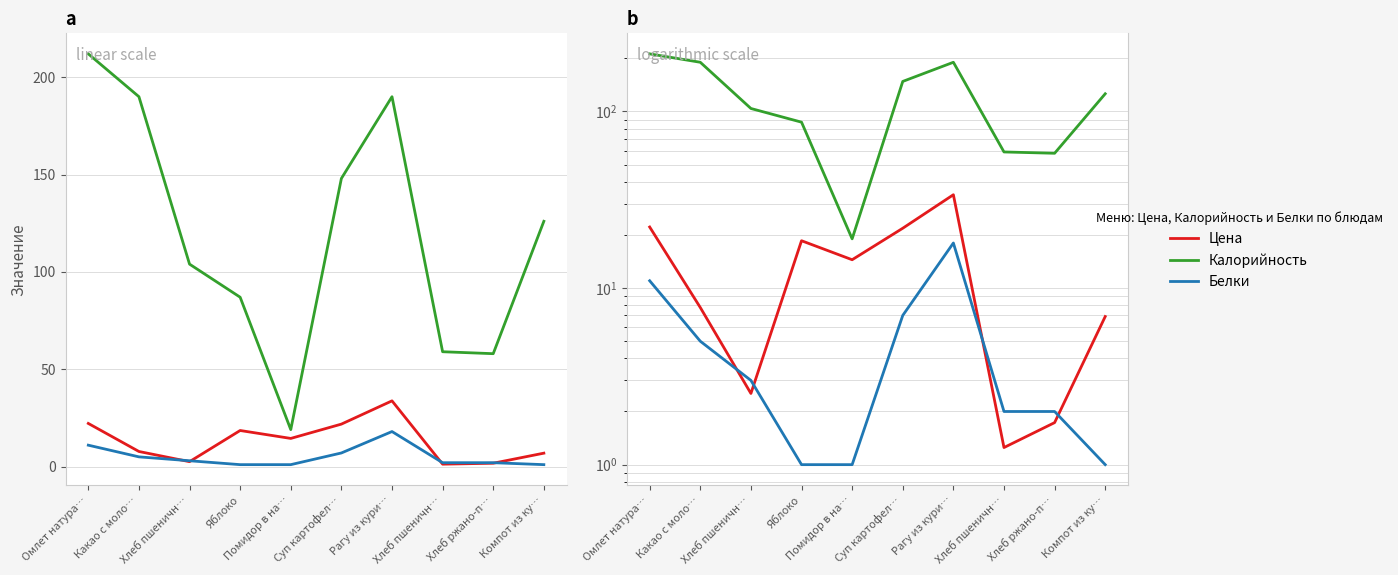

Rank the series by their maximum value, from highest to lowest.

Калорийность, Цена, Белки